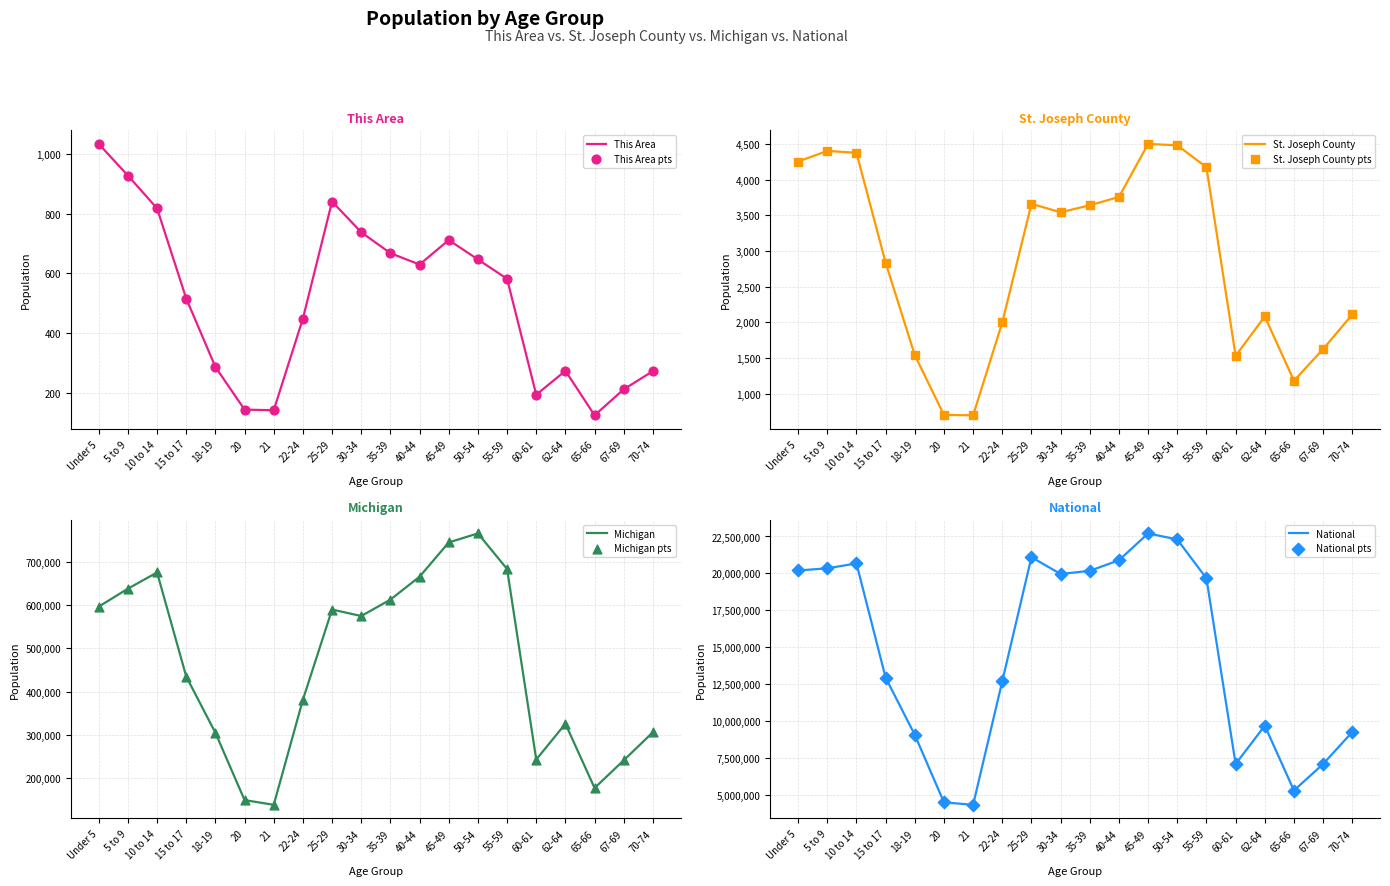

Which series reaches the maximum Y coordinate?

National